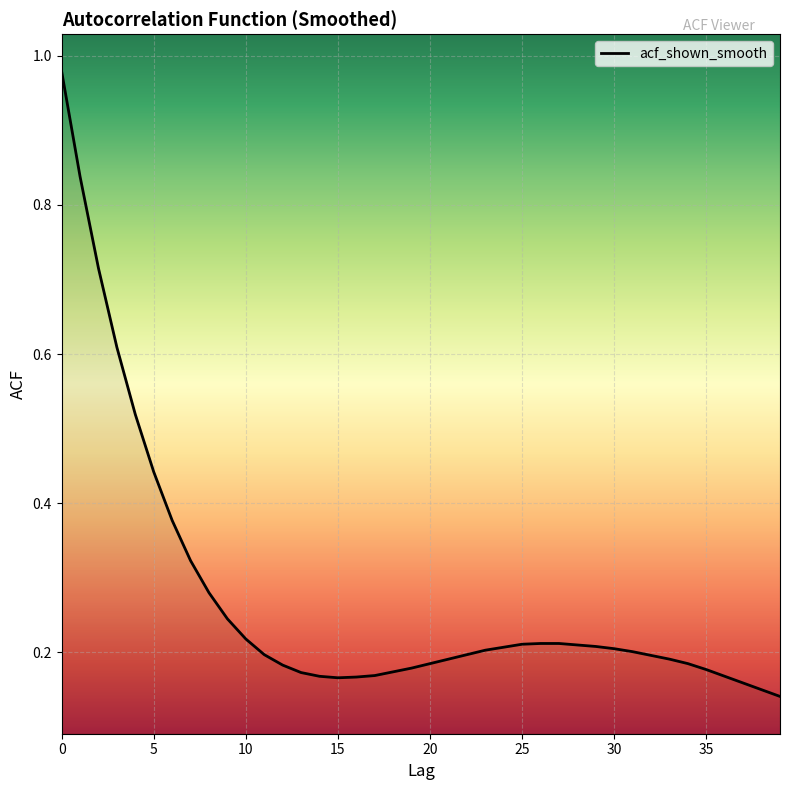

Does the chart display data point markers on the line(s)?

No